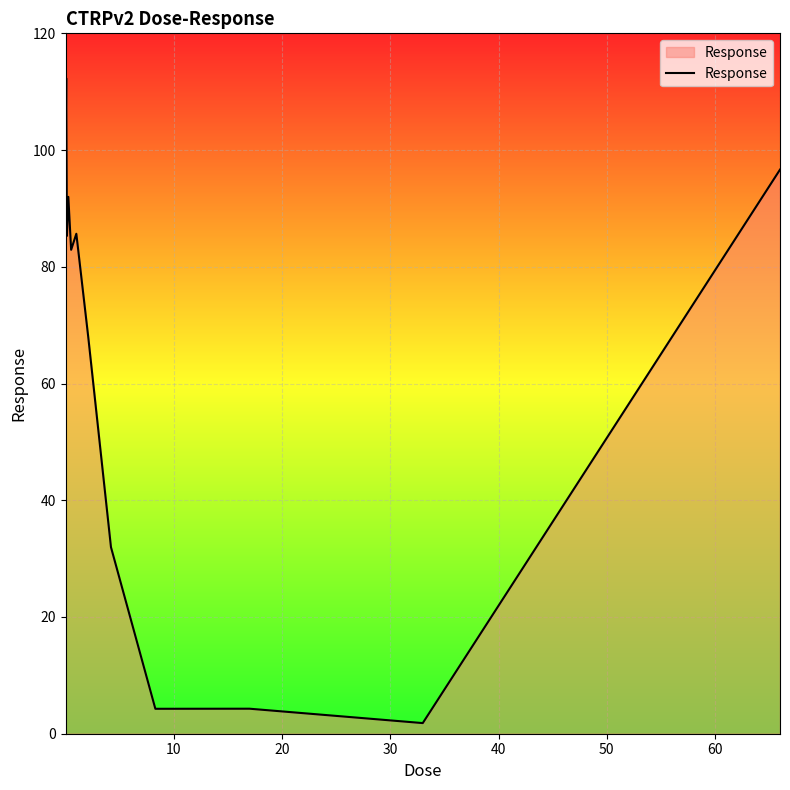

What is the difference between the maximum and minimum values?

110.5